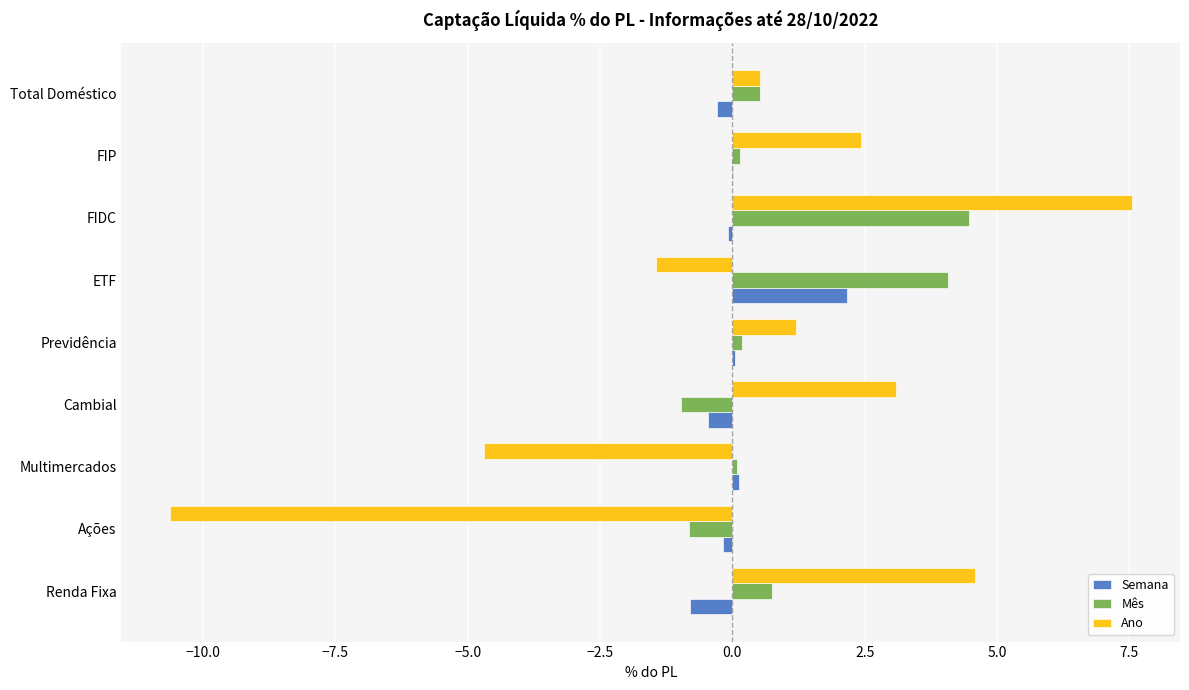

What is the sum of the Ano values at Renda Fixa and ETF?

3.1